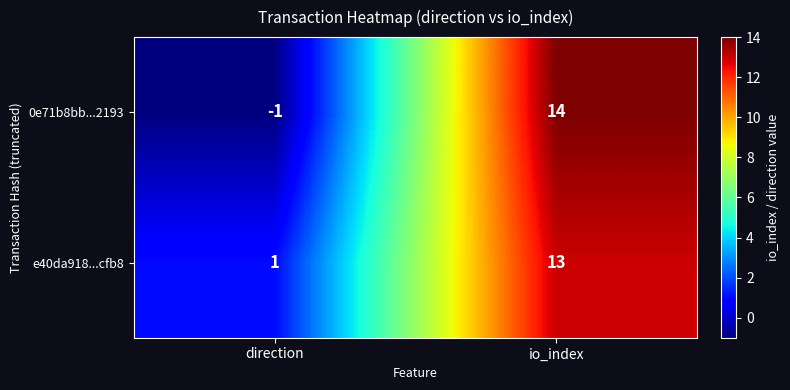

Read the e40da918...cfb8 value at io_index.

13